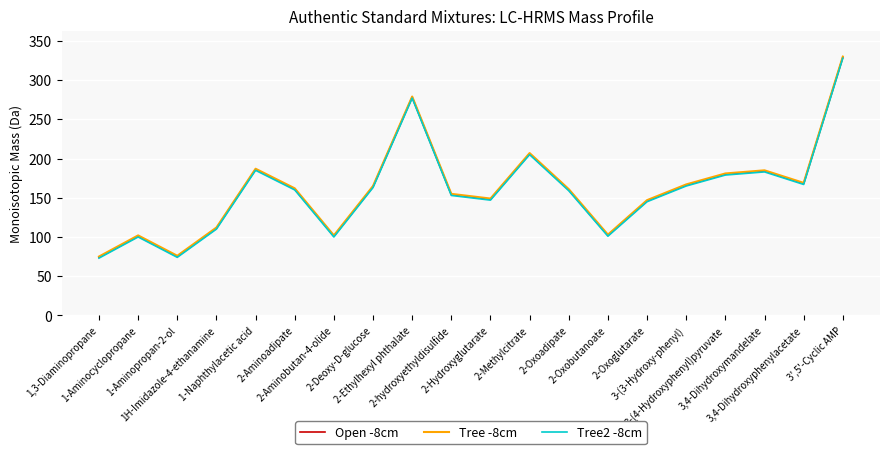

How many interior local valleys does the Tree -8cm series have?

5